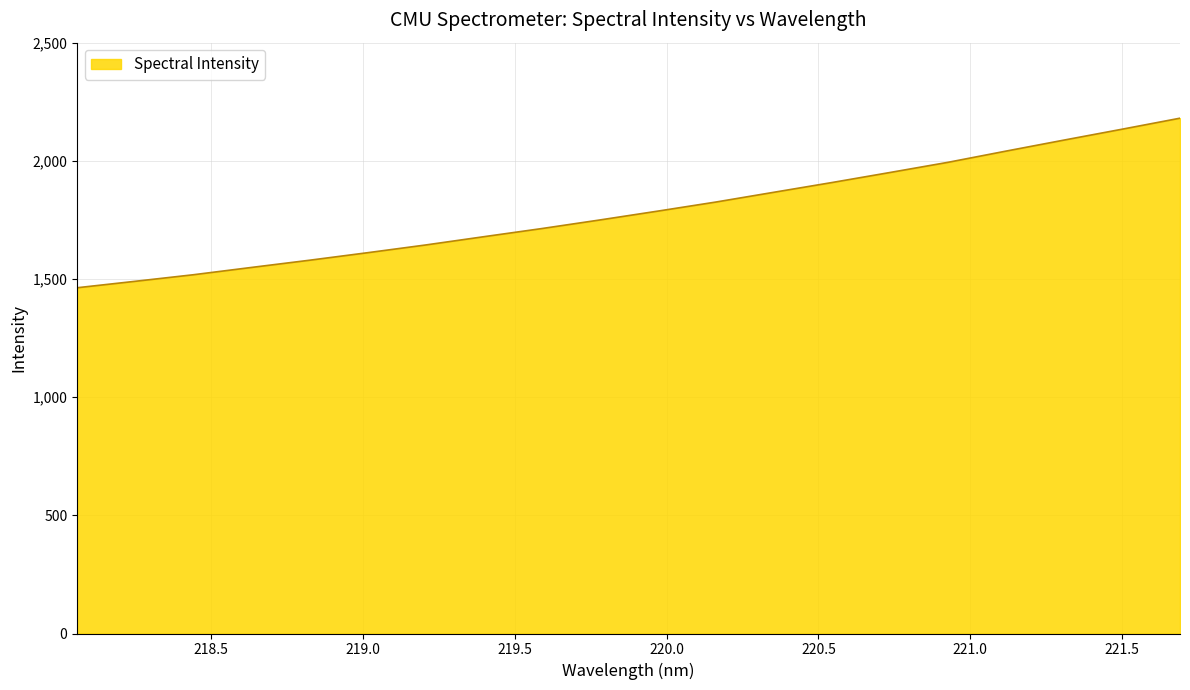

How many lines are shown in the chart?

1